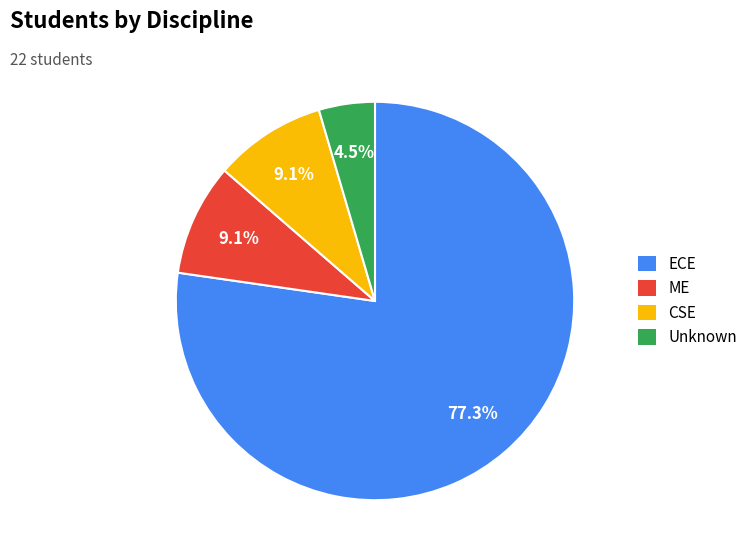

To the nearest percent, what is the difference between the largest and smallest slice percentages?

73%